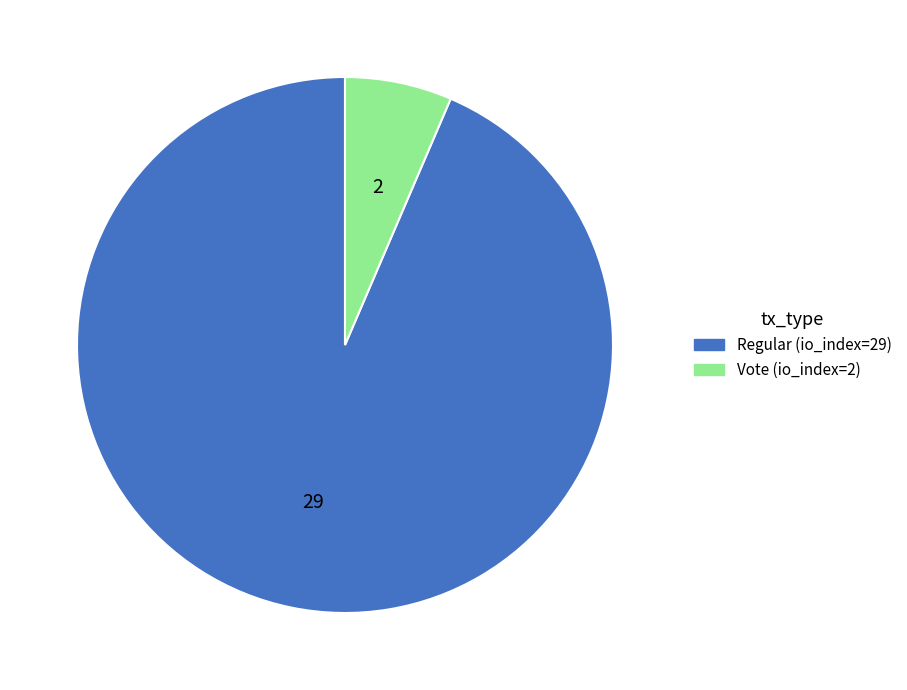

Which category has the smallest portion of the pie?

Vote (io_index=2)